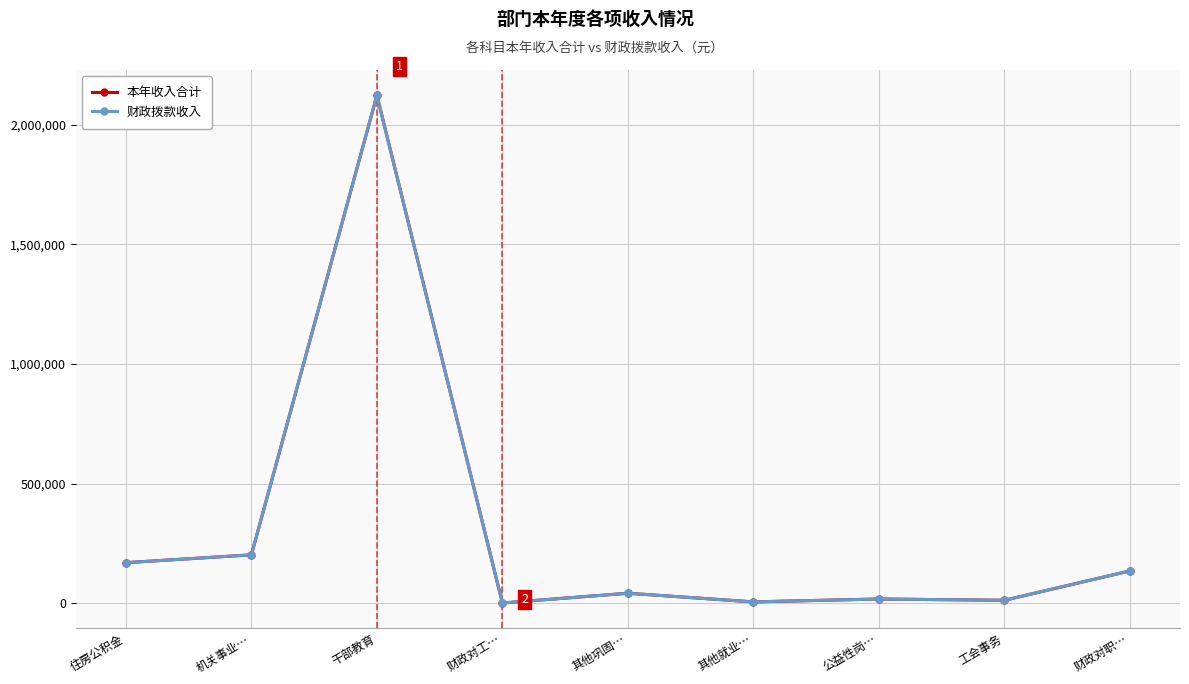

Between 干部教育 and 工会事务, which is larger?

干部教育